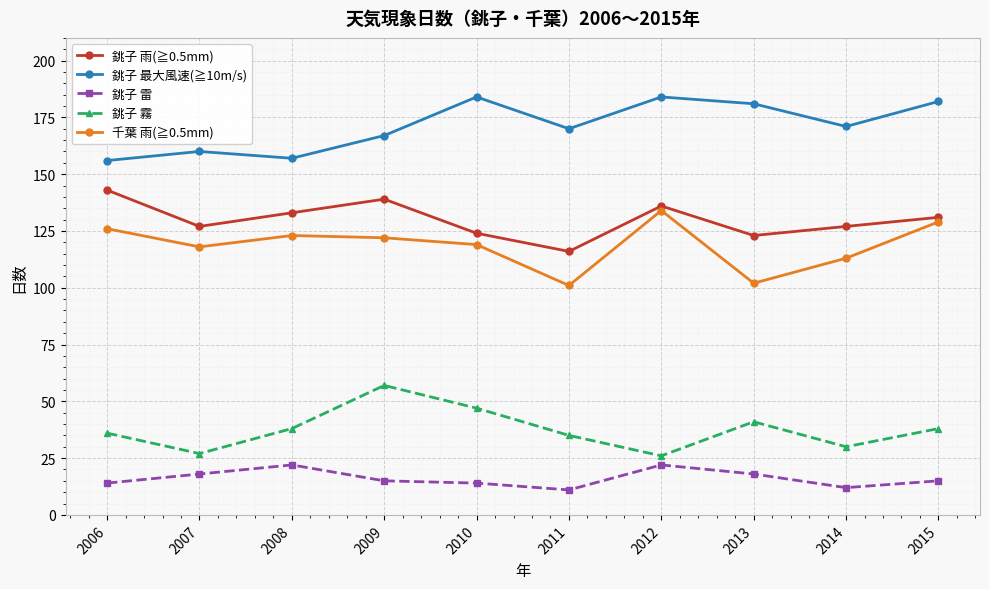

What is the difference between the highest and lowest values at 2007?

142